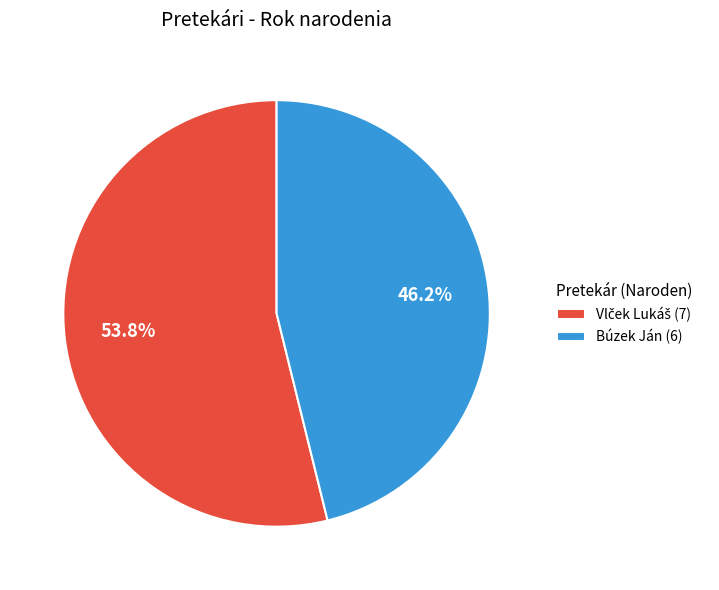

Is it true that Búzek Ján is 52% of the pie?

False